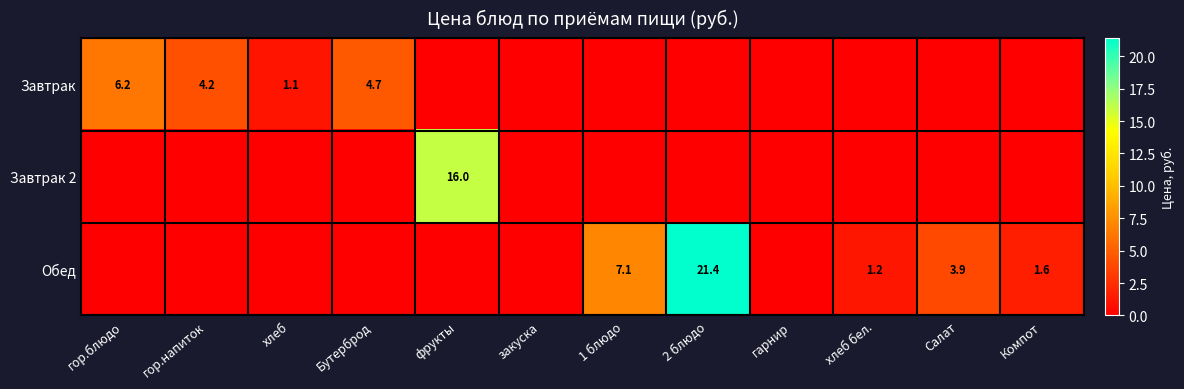

True or false: Завтрак has a value of 1.5 at Бутерброд.

False